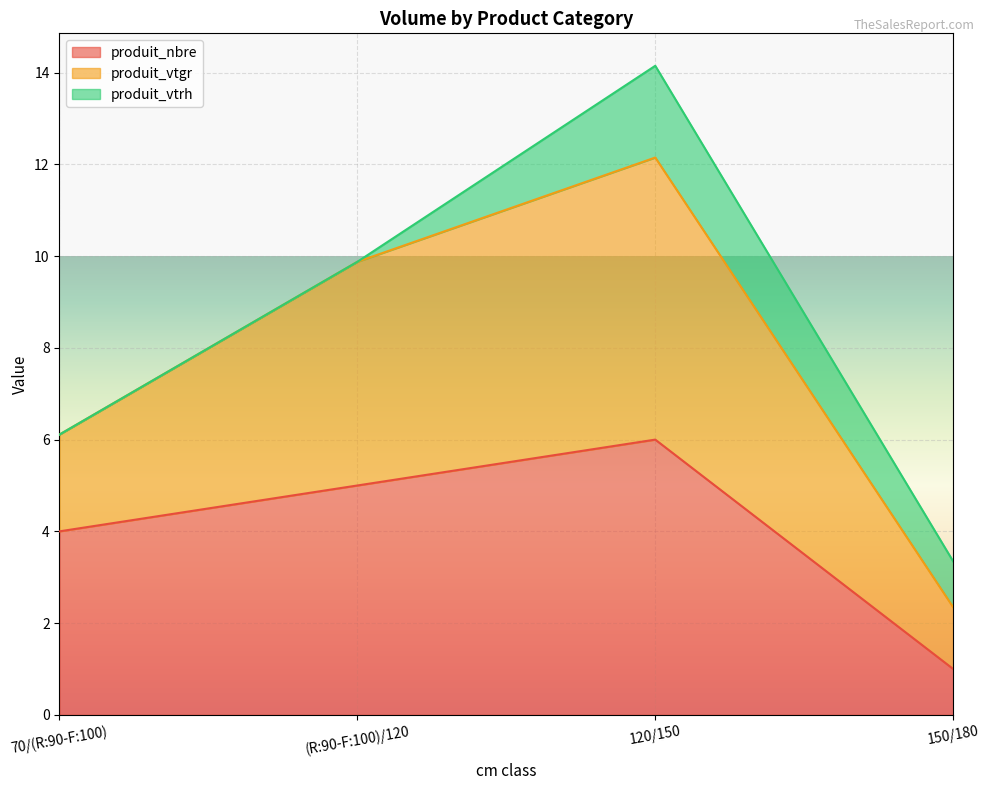

Which has a higher value, (R:90-F:100)/120 or 150/180?

(R:90-F:100)/120